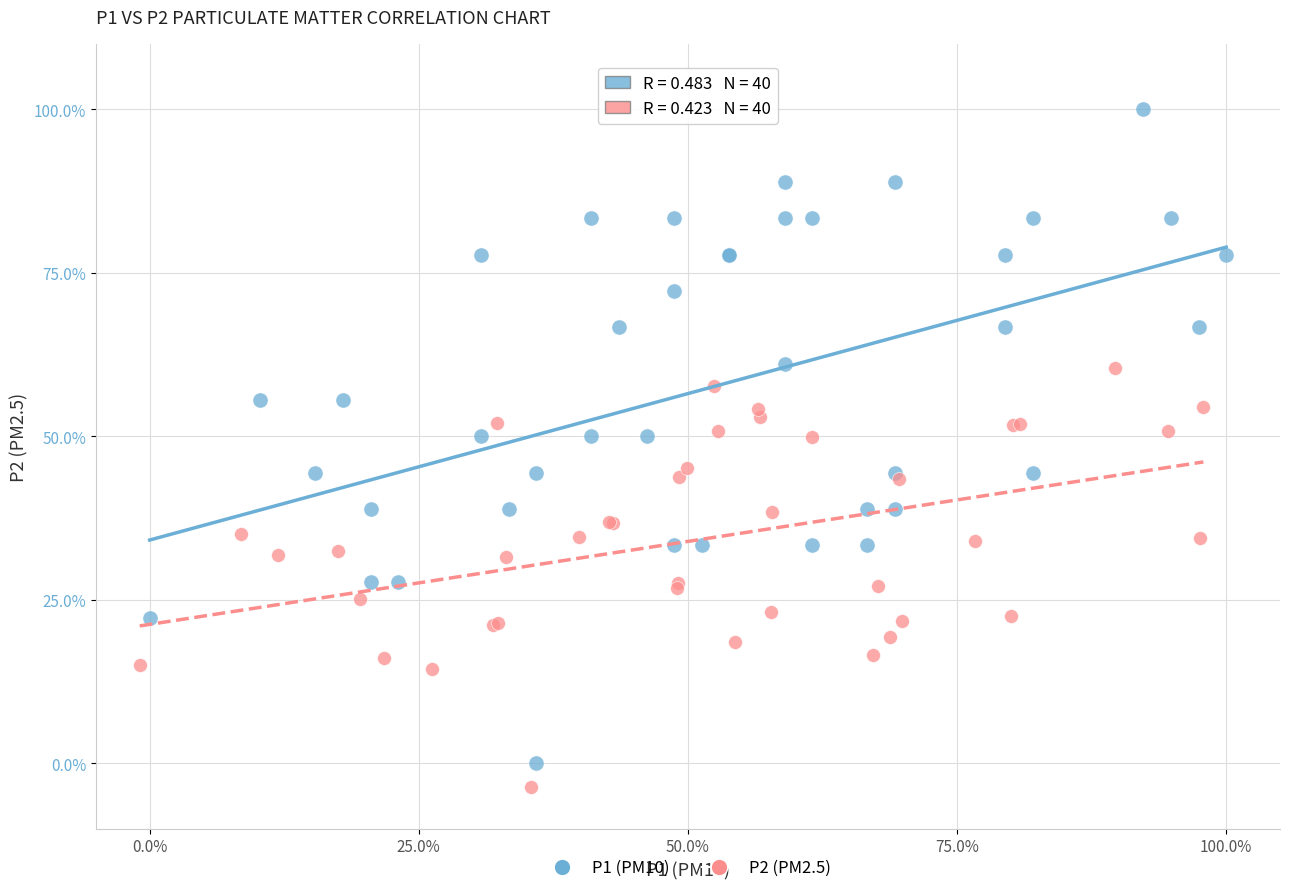

Which series reaches the maximum Y coordinate?

P1 (PM10)